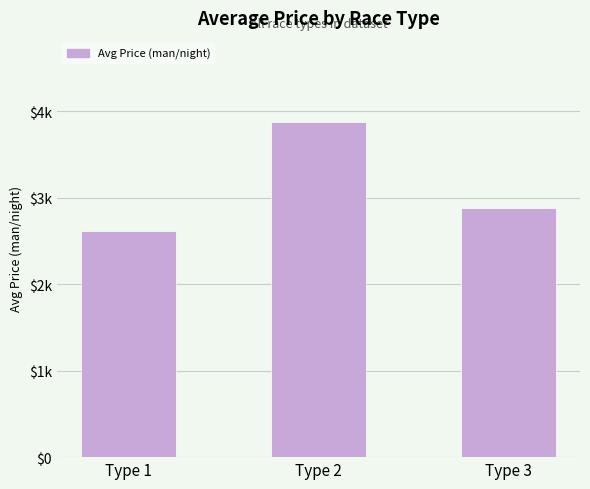

List the labels in order of value, smallest first.

Type 1, Type 3, Type 2